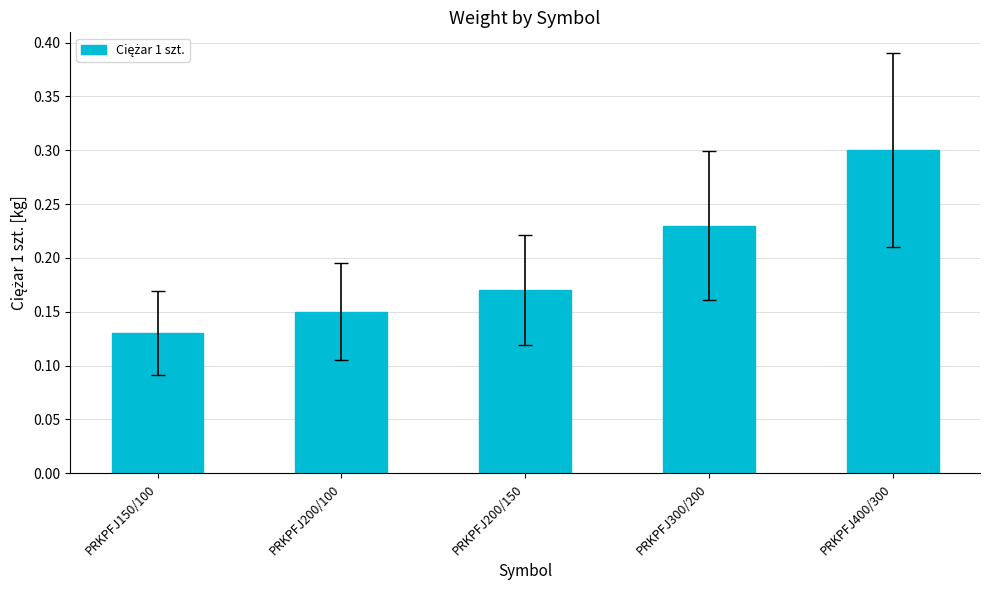

What is the change in value from PRKPFJ200/100 to PRKPFJ300/200?

+0.1